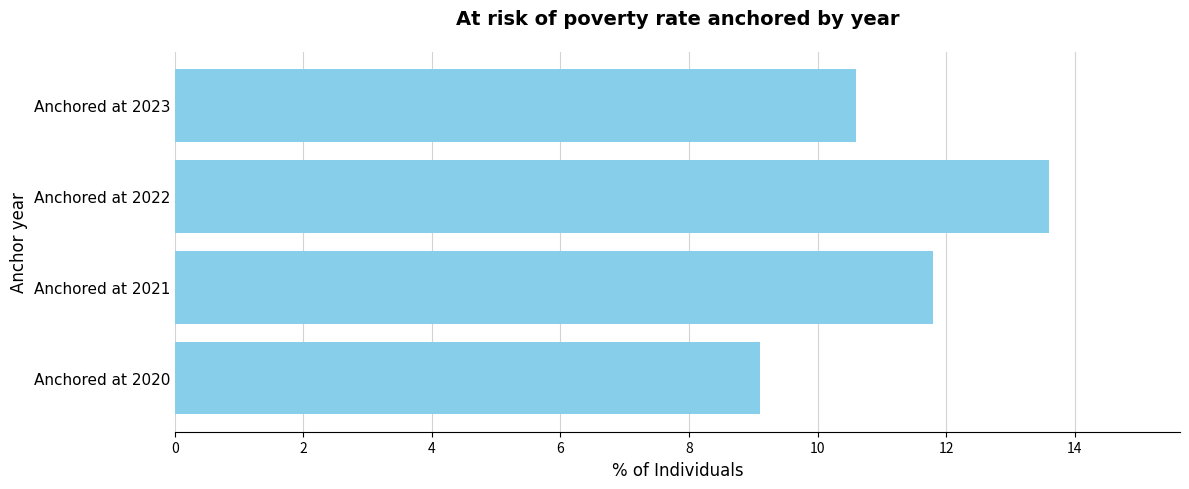

Reading bottom to top, transcribe all the data shown in this chart.

Anchored at 2020=9.1	Anchored at 2021=11.8	Anchored at 2022=13.6	Anchored at 2023=10.6